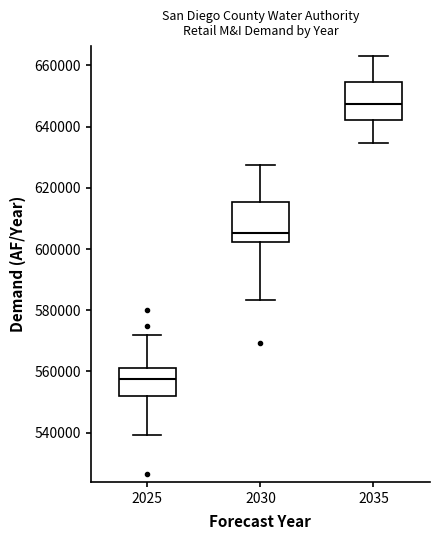

Where is the upper edge of the box at x = 2030 on the y-axis? The values are not printed on the chart, so give them approximately, as read against the axis.

616000